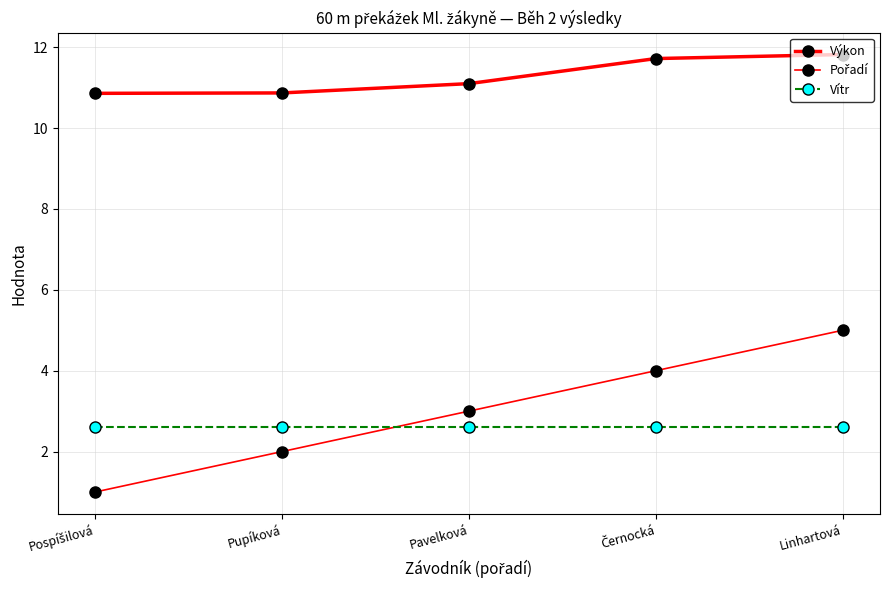

List the labels in order of Výkon value, smallest first.

Pospíšilová, Pupíková, Pavelková, Černocká, Linhartová